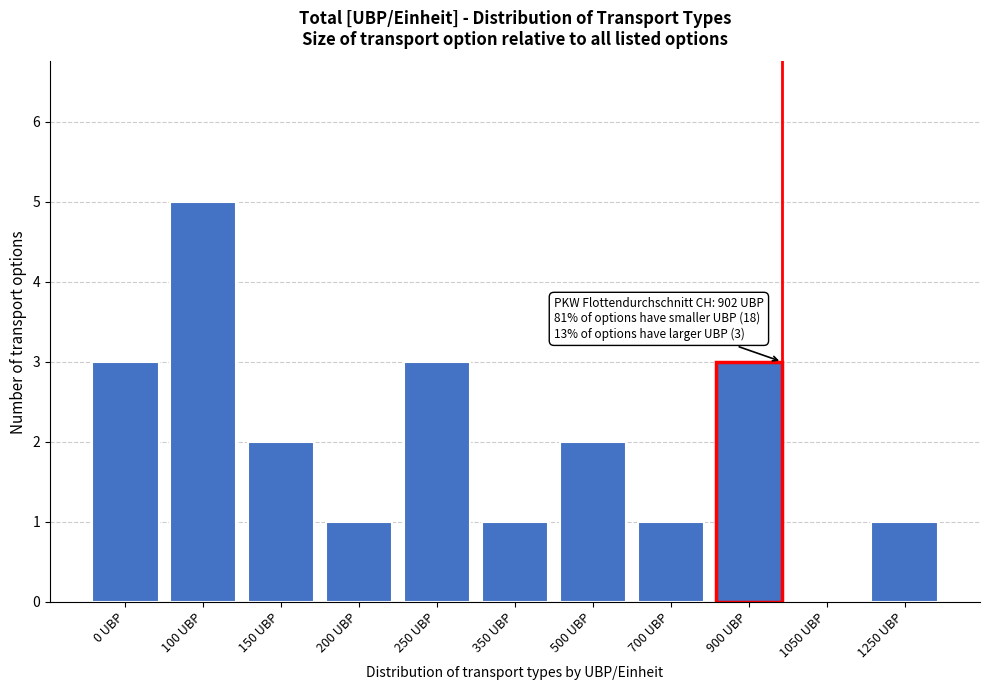

Reading right to left, extract all data points from this chart.

1250 UBP=1	1050 UBP=0	900 UBP=3	700 UBP=1	500 UBP=2	350 UBP=1	250 UBP=3	200 UBP=1	150 UBP=2	100 UBP=5	0 UBP=3